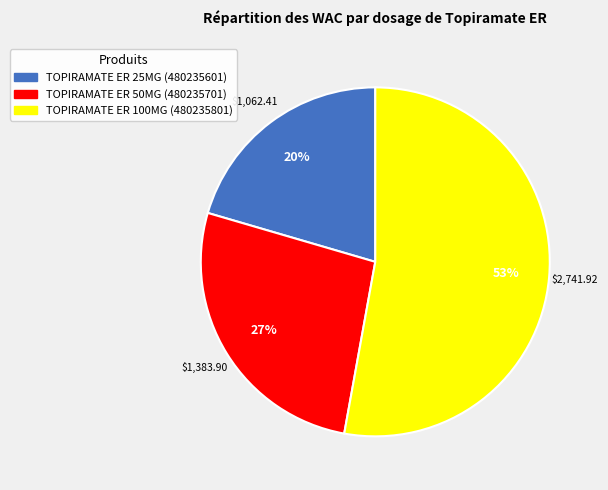

Count the number of slices in the pie.

3